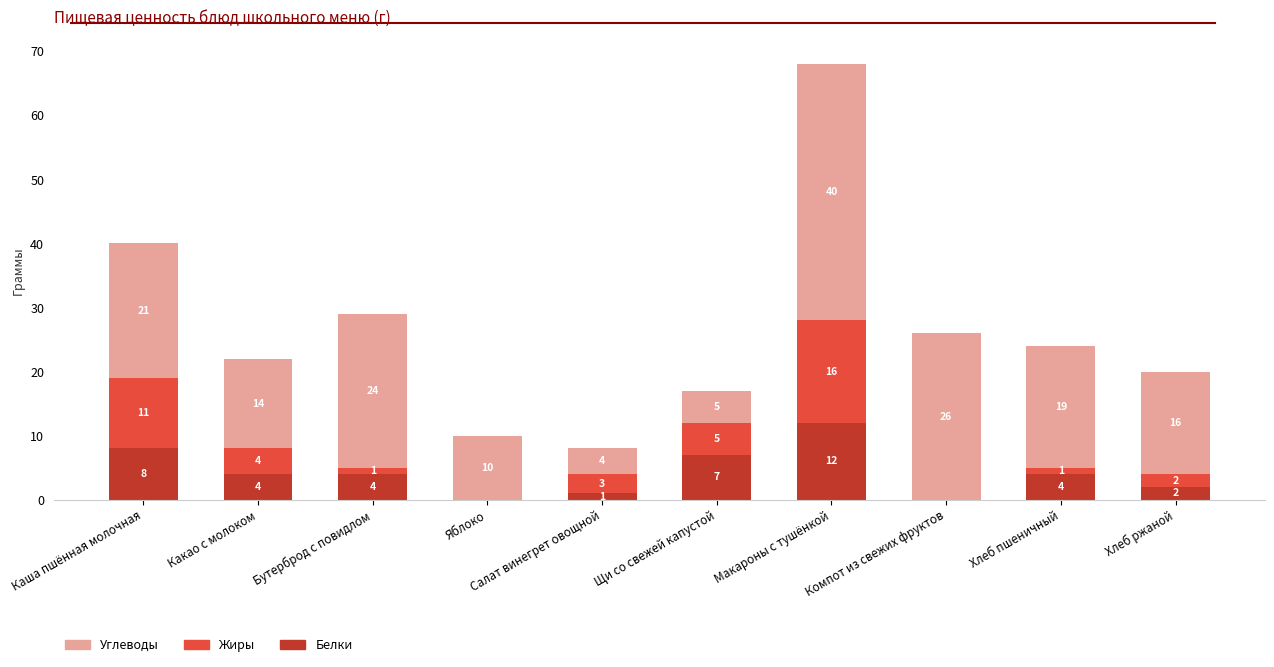

Where does the Белки series first go above 4?

Каша пшённая молочная